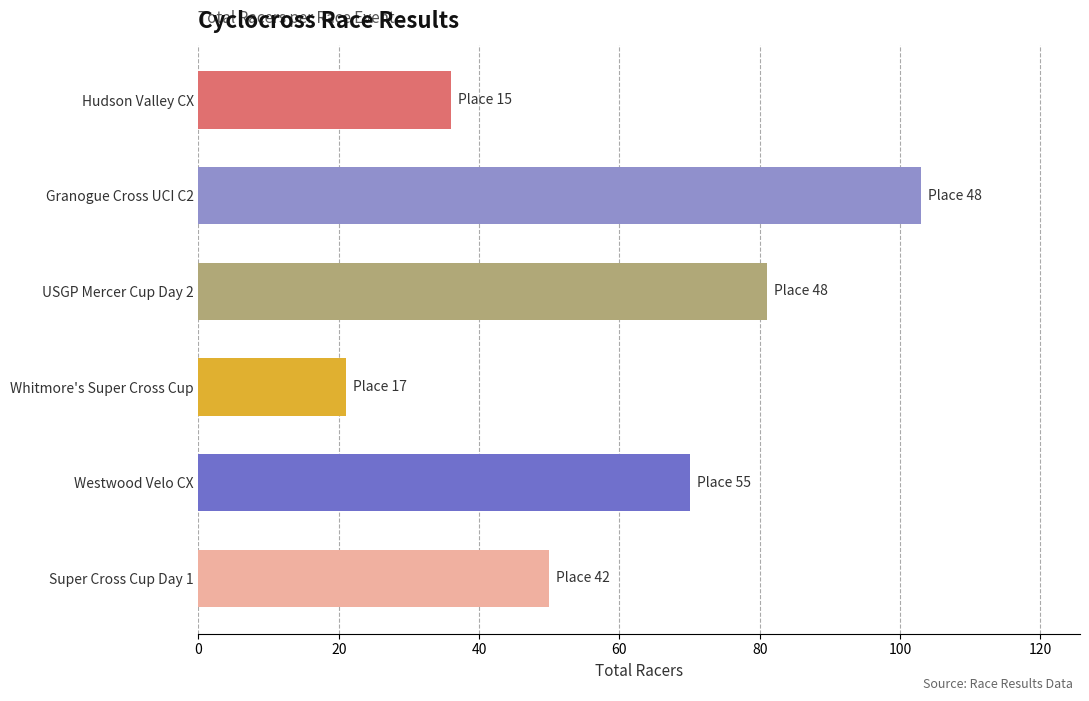

List the labels in order of value, smallest first.

Whitmore's Super Cross Cup, Hudson Valley CX, Super Cross Cup Day 1, Westwood Velo CX, USGP Mercer Cup Day 2, Granogue Cross UCI C2